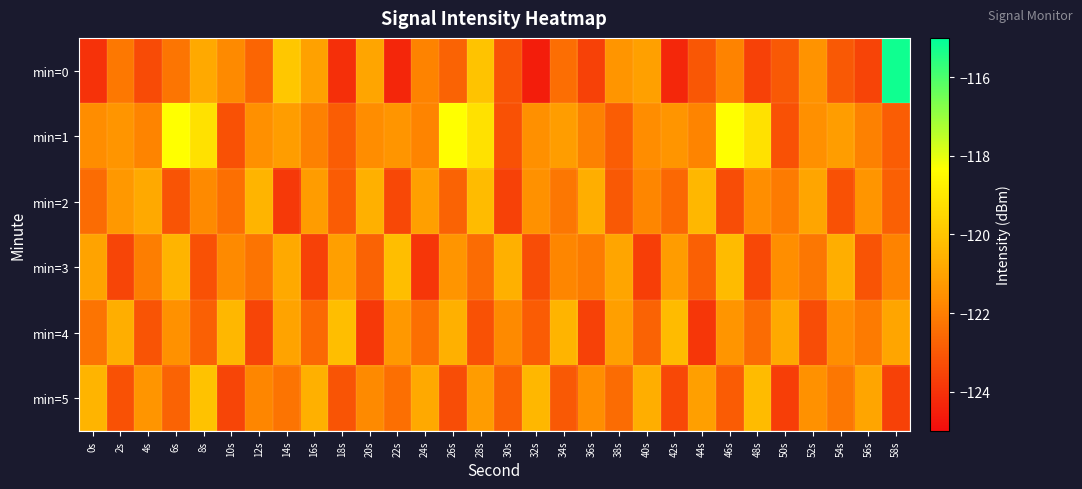

Reading left to right, list all the values displayed in this chart.

min=0: 0s=-124.0	2s=-122.2	4s=-123.3	6s=-122.2	8s=-120.8	10s=-121.7	12s=-122.7	14s=-120.0	16s=-121.0	18s=-124.1	20s=-120.9	22s=-124.3	24s=-121.9	26s=-122.7	28s=-120.0	30s=-123.1	32s=-124.6	34s=-122.5	36s=-123.6	38s=-121.4	40s=-121.1	42s=-124.3	44s=-123.0	46s=-121.9	48s=-123.6	50s=-123.0	52s=-121.5	54s=-123.0	56s=-123.5	58s=-115.2
min=1: 0s=-121.6	2s=-121.4	4s=-121.9	6s=-118.3	8s=-119.2	10s=-123.2	12s=-121.5	14s=-121.2	16s=-121.9	18s=-122.9	20s=-121.6	22s=-121.4	24s=-121.9	26s=-118.3	28s=-119.2	30s=-123.2	32s=-121.5	34s=-121.2	36s=-121.9	38s=-122.9	40s=-121.6	42s=-121.4	44s=-121.9	46s=-118.3	48s=-119.2	50s=-123.2	52s=-121.5	54s=-121.2	56s=-121.9	58s=-122.9
min=2: 0s=-122.5	2s=-121.3	4s=-120.8	6s=-123.1	8s=-121.7	10s=-122.4	12s=-120.5	14s=-123.8	16s=-121.2	18s=-122.9	20s=-120.6	22s=-123.4	24s=-121.1	26s=-122.7	28s=-120.3	30s=-123.6	32s=-121.5	34s=-122.2	36s=-120.7	38s=-123.0	40s=-121.8	42s=-122.6	44s=-120.4	46s=-123.3	48s=-121.6	50s=-122.1	52s=-120.9	54s=-123.2	56s=-121.4	58s=-122.8
min=3: 0s=-121.0	2s=-123.5	4s=-122.0	6s=-120.5	8s=-123.2	10s=-121.7	12s=-122.3	14s=-120.8	16s=-123.6	18s=-121.1	20s=-122.7	22s=-120.2	24s=-123.9	26s=-121.4	28s=-122.5	30s=-120.6	32s=-123.3	34s=-121.8	36s=-122.1	38s=-120.9	40s=-123.7	42s=-121.2	44s=-122.8	46s=-120.3	48s=-123.4	50s=-121.6	52s=-122.2	54s=-120.7	56s=-123.1	58s=-121.9
min=4: 0s=-122.3	2s=-120.7	4s=-123.1	6s=-121.5	8s=-122.8	10s=-120.4	12s=-123.5	14s=-121.0	16s=-122.6	18s=-120.2	20s=-123.8	22s=-121.3	24s=-122.4	26s=-120.6	28s=-123.2	30s=-121.7	32s=-122.9	34s=-120.5	36s=-123.6	38s=-121.1	40s=-122.7	42s=-120.3	44s=-123.9	46s=-121.4	48s=-122.5	50s=-120.8	52s=-123.3	54s=-121.6	56s=-122.1	58s=-120.9
min=5: 0s=-120.5	2s=-123.2	4s=-121.4	6s=-122.7	8s=-120.1	10s=-123.5	12s=-121.8	14s=-122.3	16s=-120.6	18s=-123.1	20s=-121.7	22s=-122.4	24s=-120.8	26s=-123.3	28s=-121.2	30s=-122.8	32s=-120.4	34s=-123.0	36s=-121.6	38s=-122.5	40s=-120.7	42s=-123.4	44s=-121.1	46s=-122.9	48s=-120.3	50s=-123.7	52s=-121.5	54s=-122.2	56s=-120.9	58s=-123.6